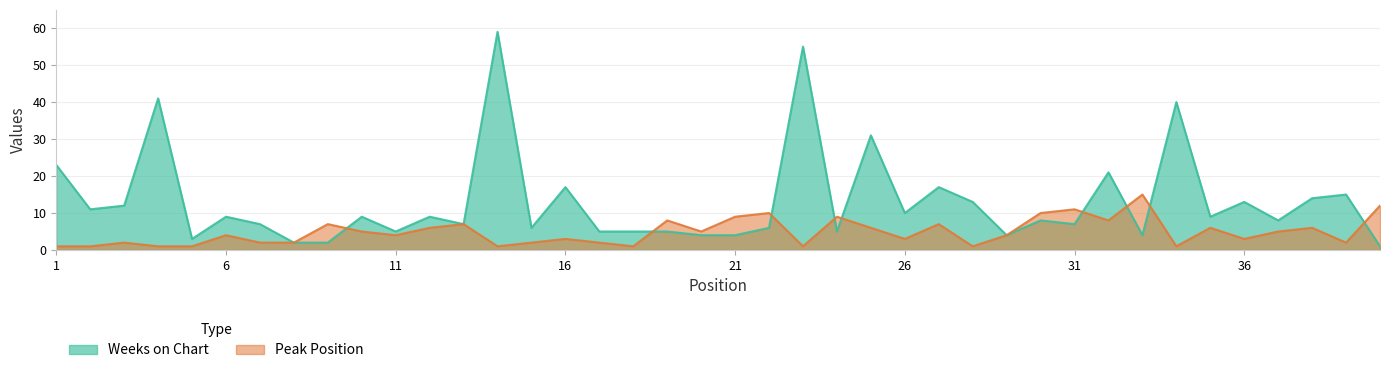

In Weeks on Chart, how many points are lower than both neighbors (excluding endpoints)?

12